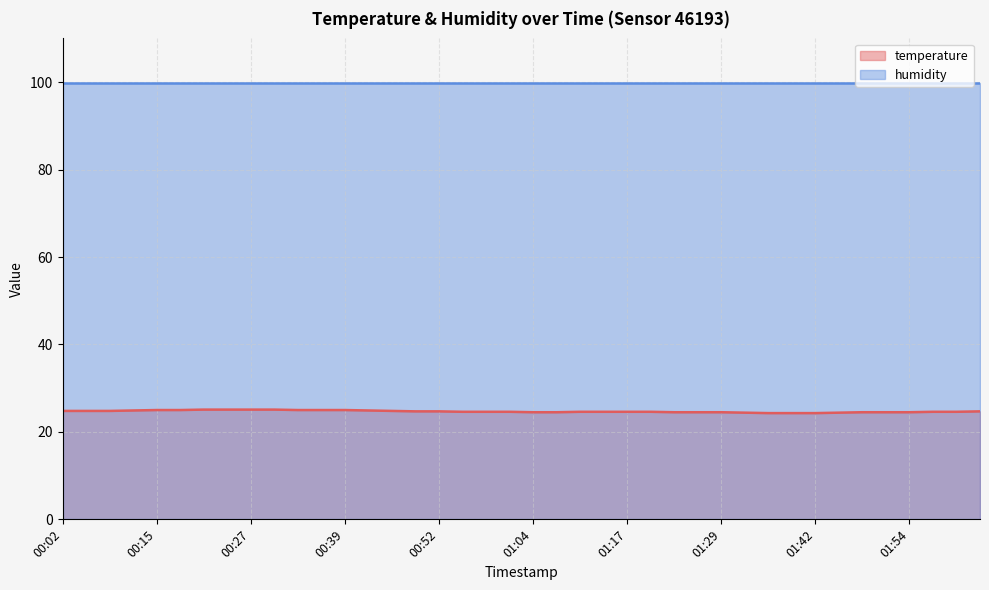

How many lines are shown in the chart?

2